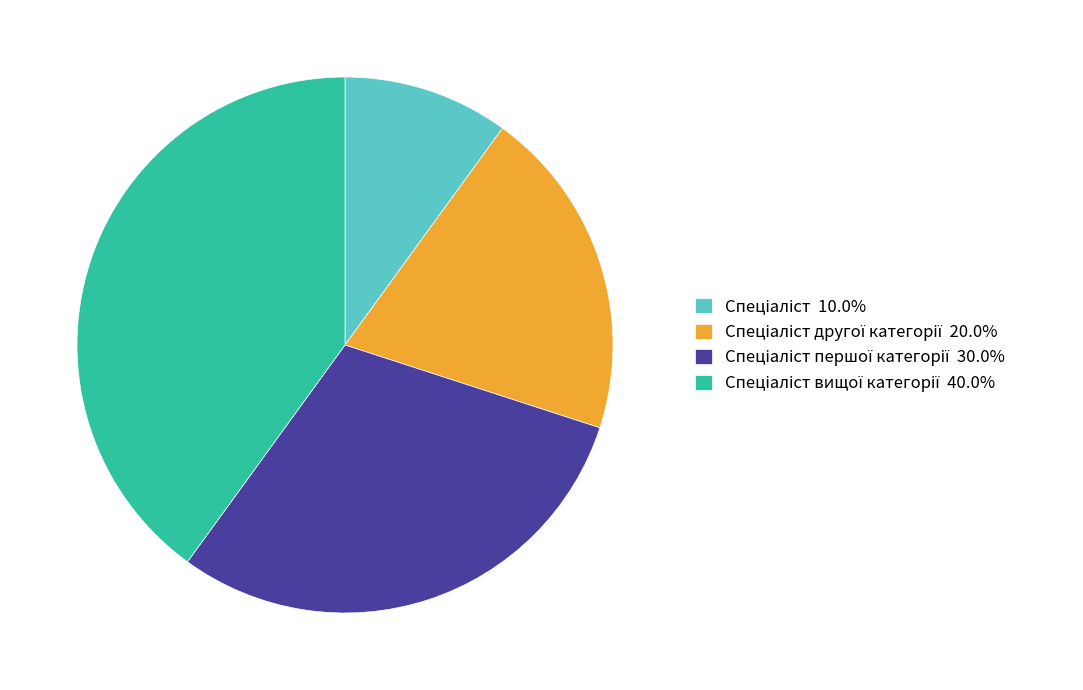

Is there a majority slice in this chart?

No